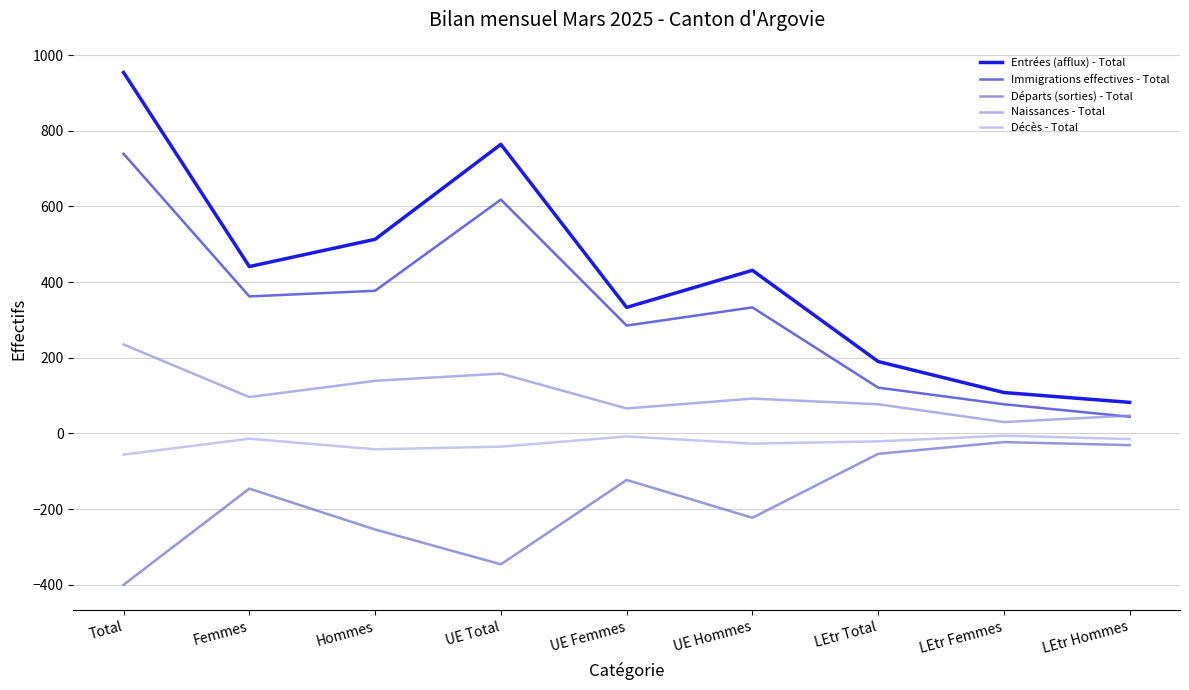

Rank the series at Total from lowest to highest value.

Départs (sorties) - Total, Décès - Total, Naissances - Total, Immigrations effectives - Total, Entrées (afflux) - Total